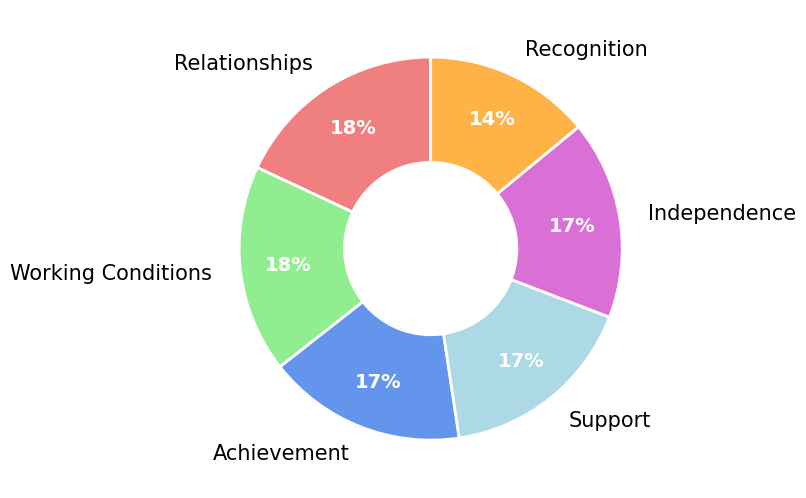

The Support slice represents 17% of the pie. True or false?

True